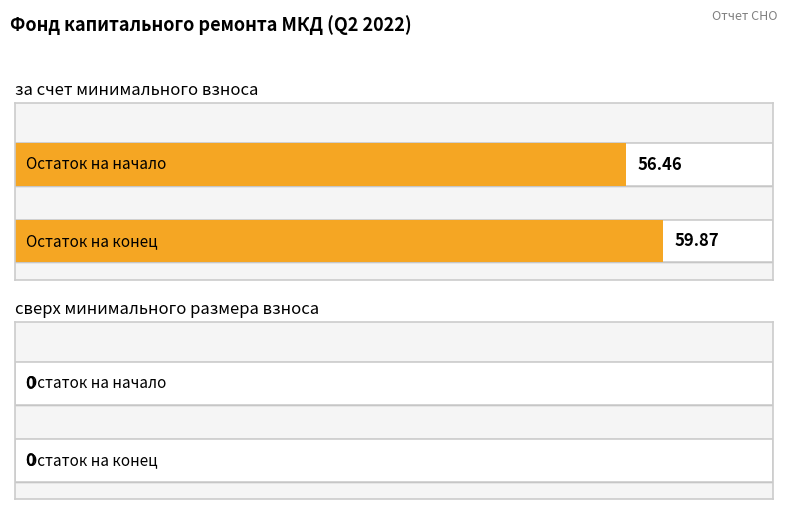

Rank the series by their average value, from highest to lowest.

за счет минимального взноса, сверх минимального размера взноса